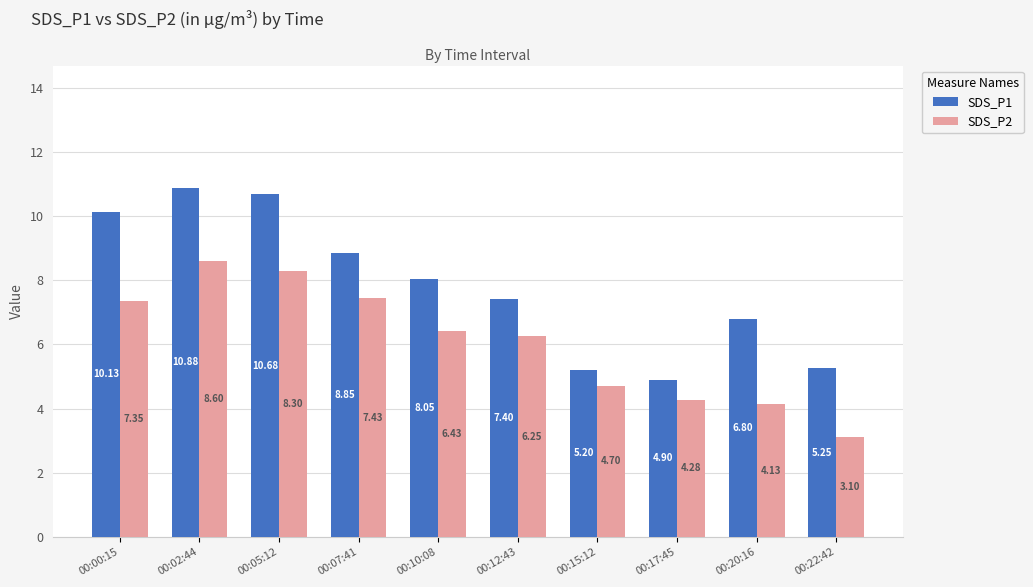

What is the value of the SDS_P1 bar at the 8th from the left?

4.9